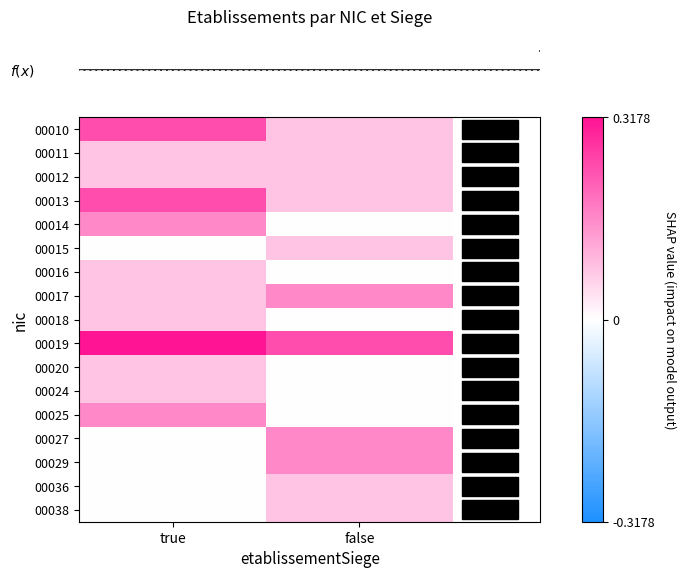

How many distinct data groups are displayed?

17